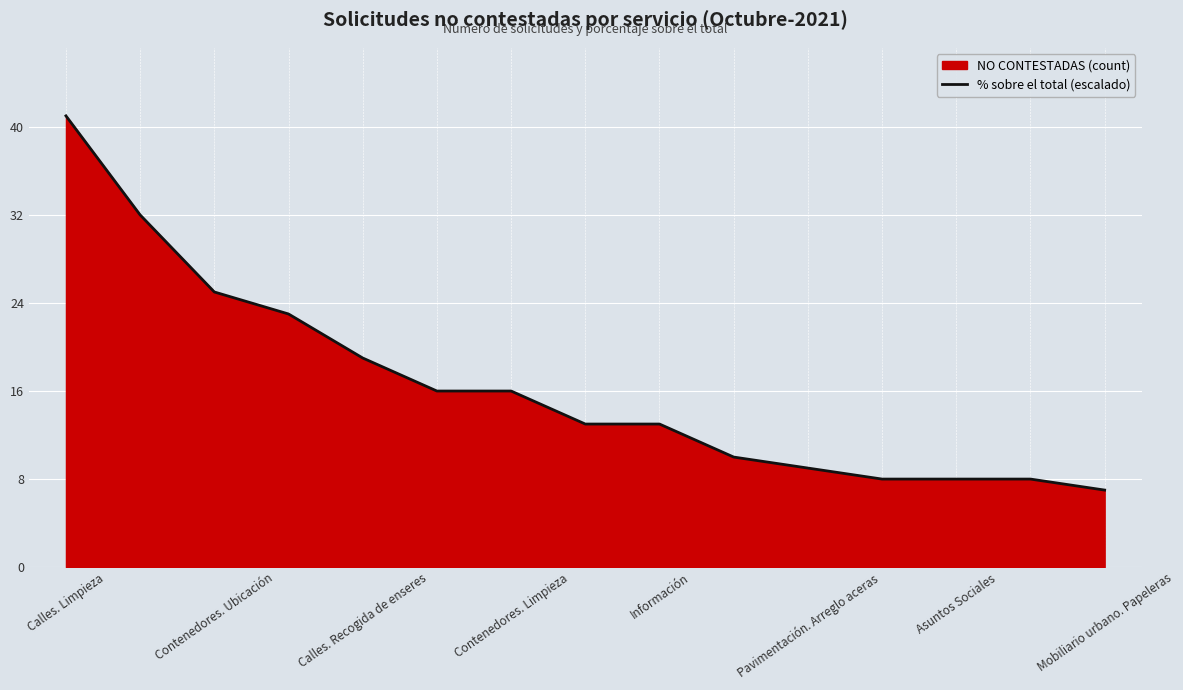

What is the change in value from Calles. Limpieza to Mobiliario urbano. Papeleras?

-34.0